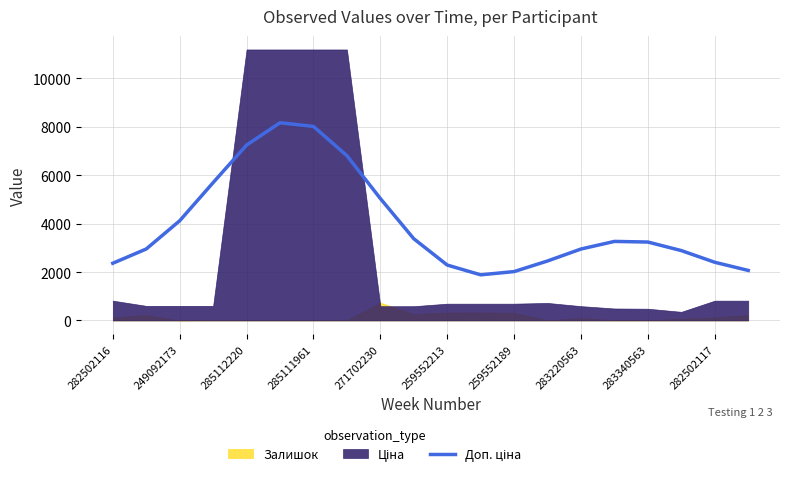

What is the difference between the values at 283220563 and 259552189?

931.8